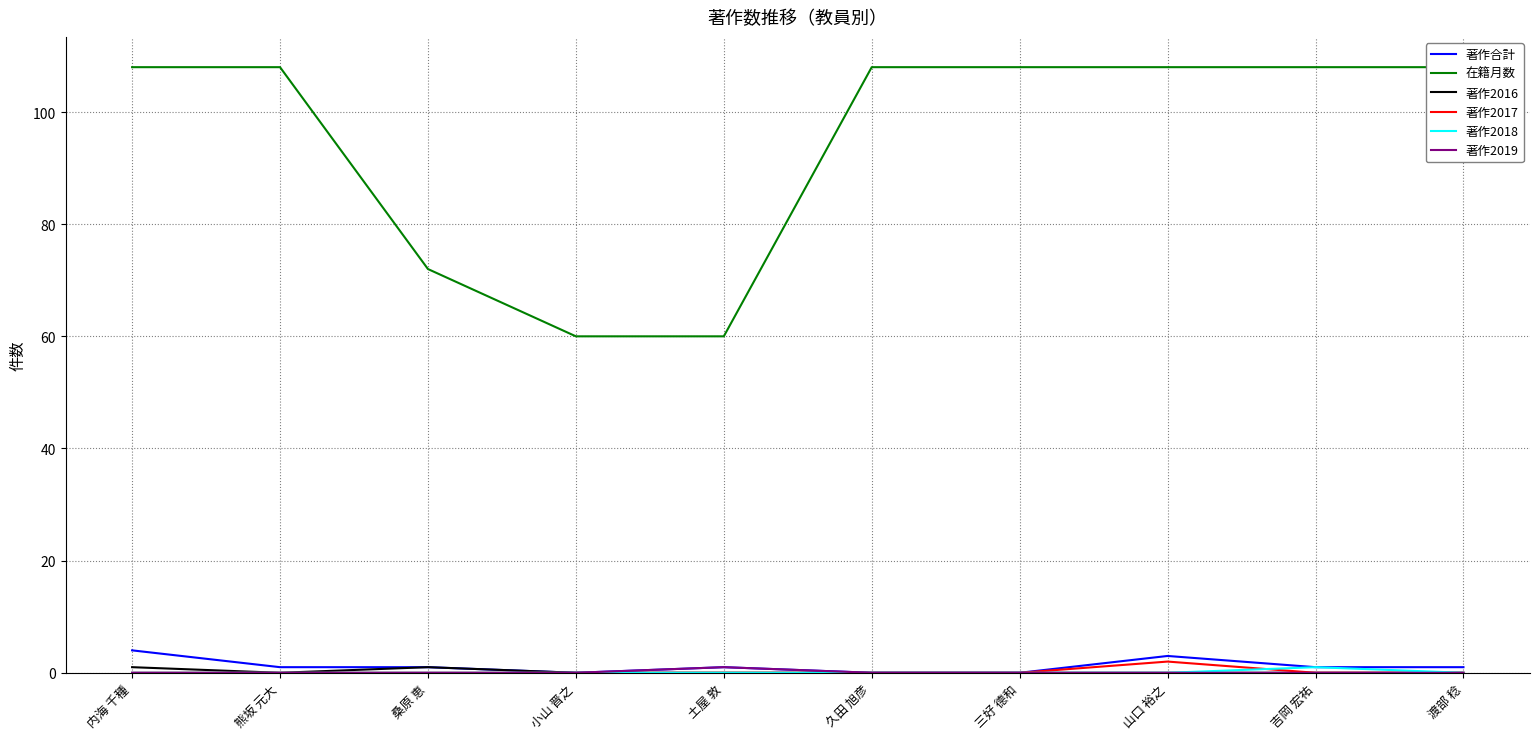

How many interior local valleys does the 著作合計 series have?

1